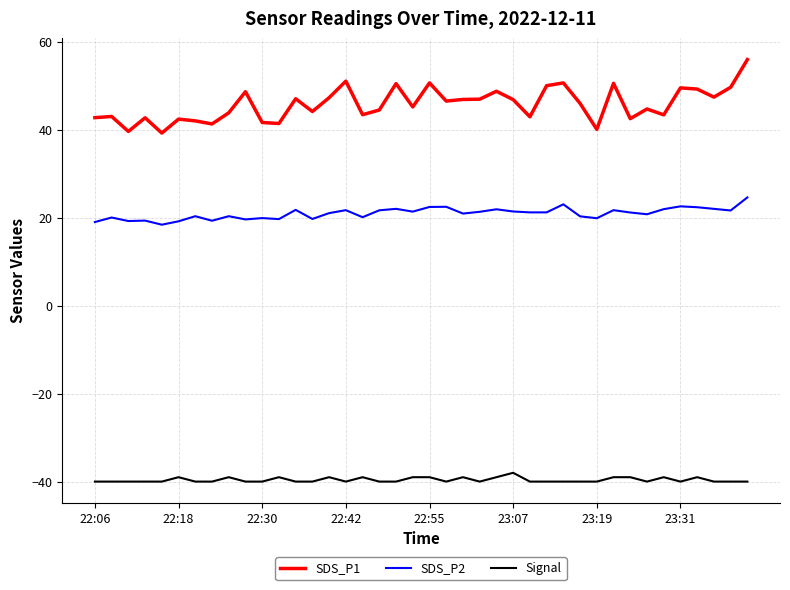

What is the greatest value displayed?

55.9